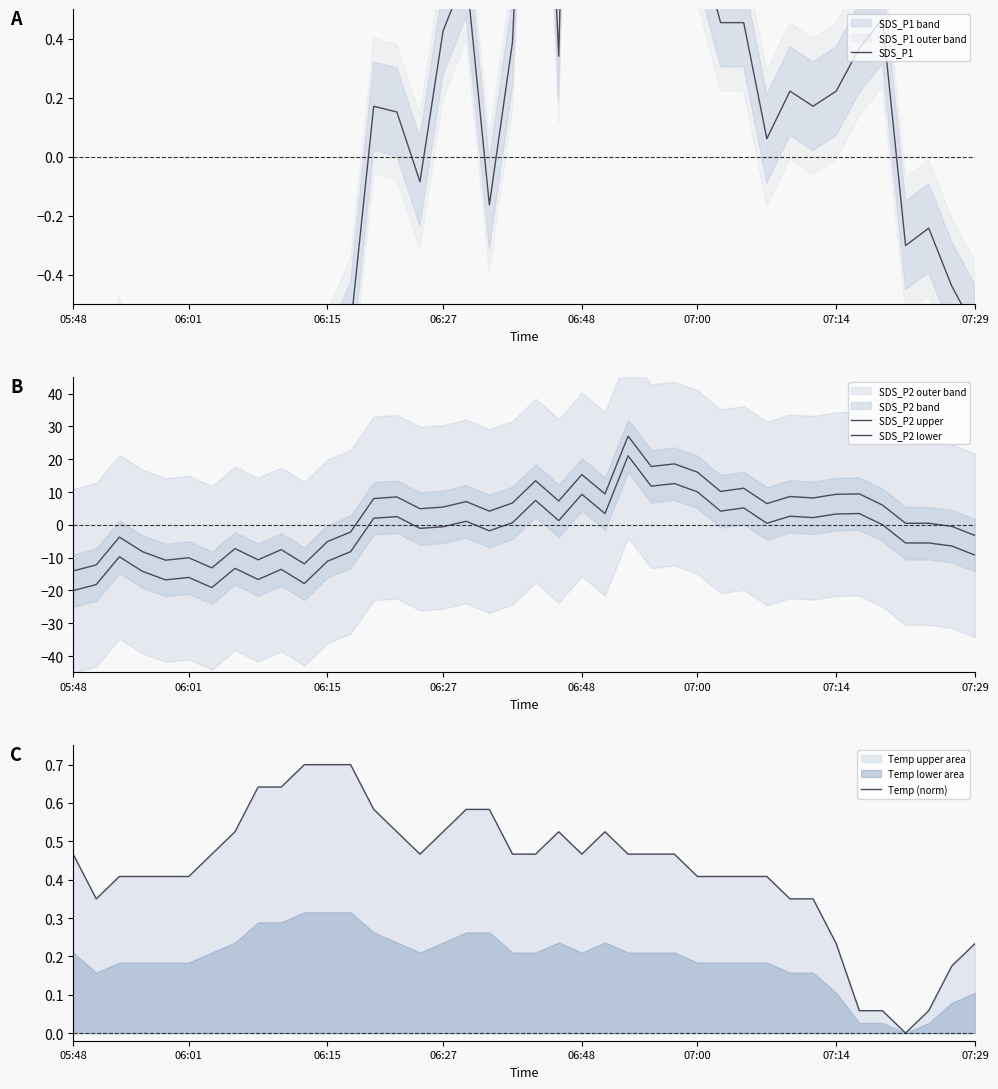

How many data points does each series have?

40